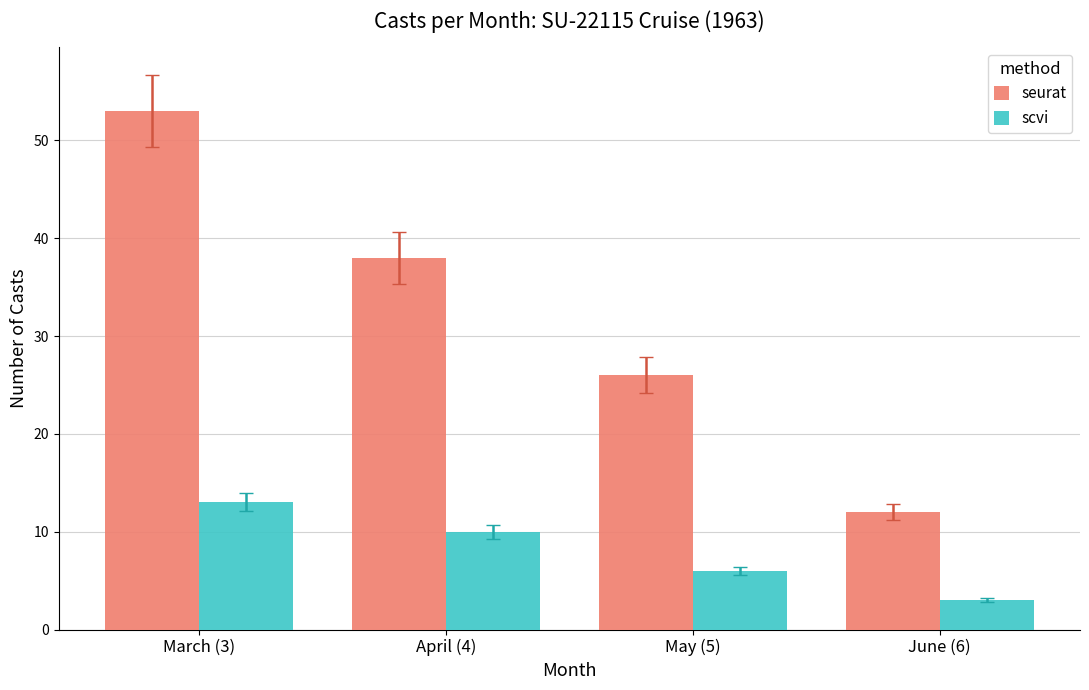

Is the value of scvi at April (4) greater than the value of seurat at June (6)?

No